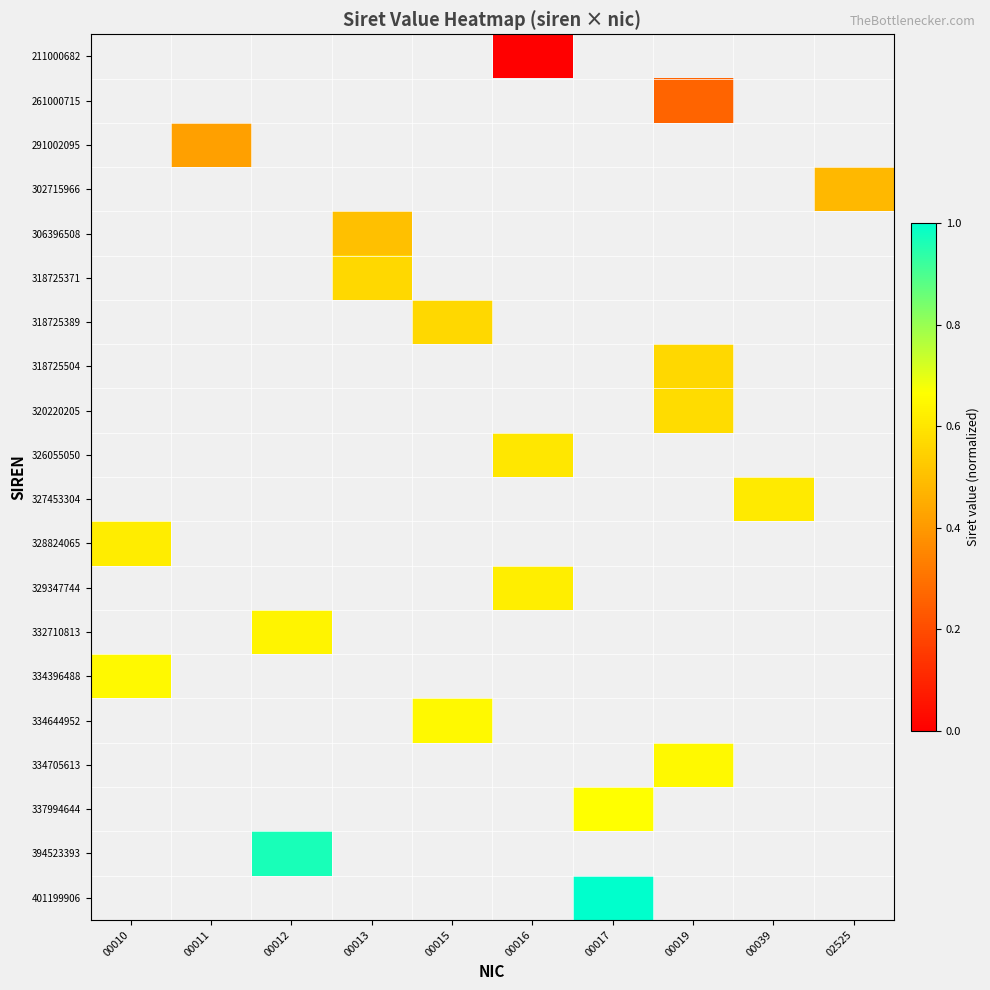

Count the number of categories in the chart.

10